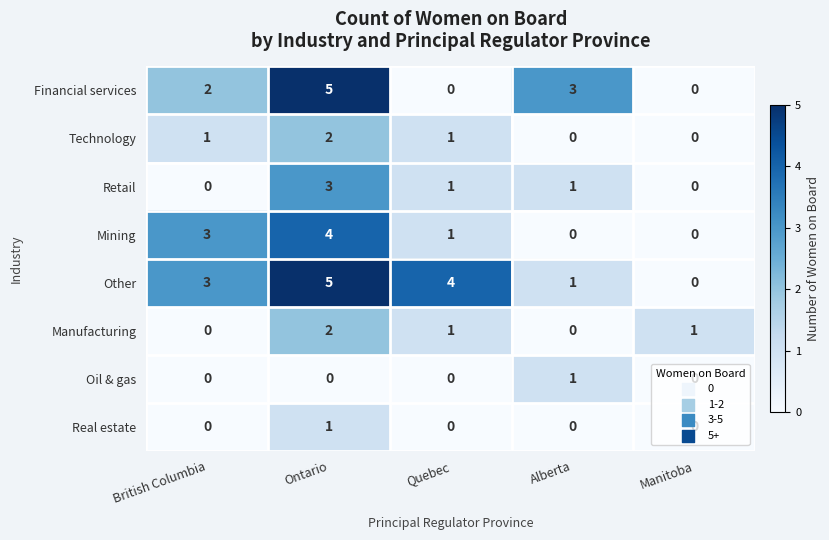

Rank the categories by Other value from lowest to highest.

Manitoba, Alberta, British Columbia, Quebec, Ontario